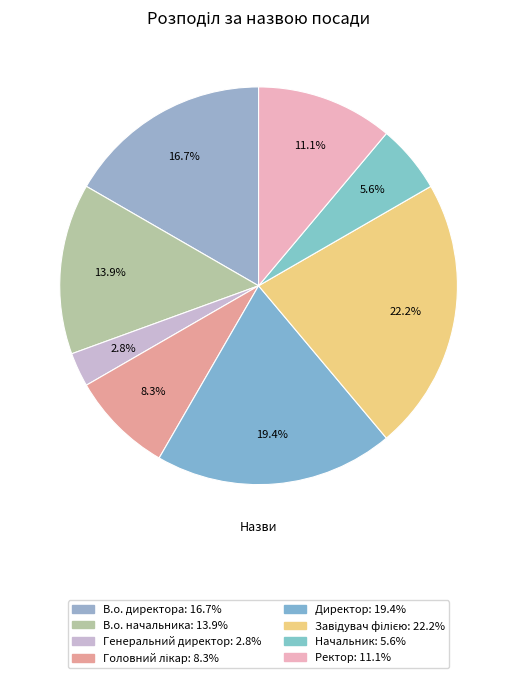

Which slice is the largest?

Завідувач філією